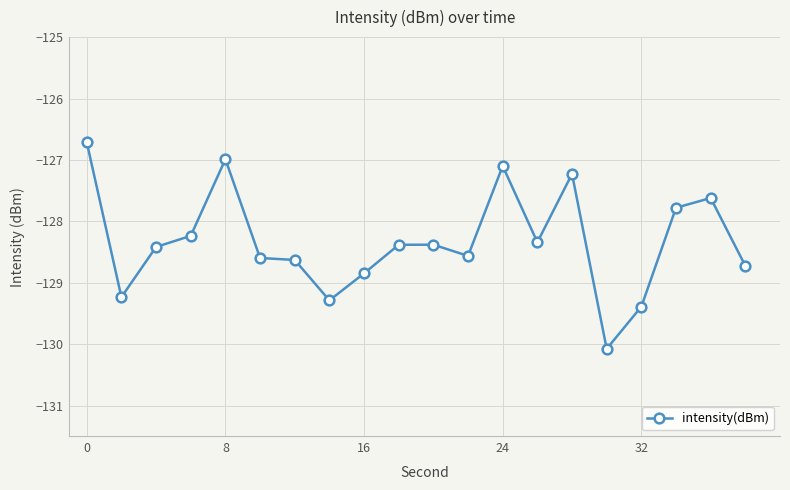

What is the value of the 14th point from the left?

-128.3